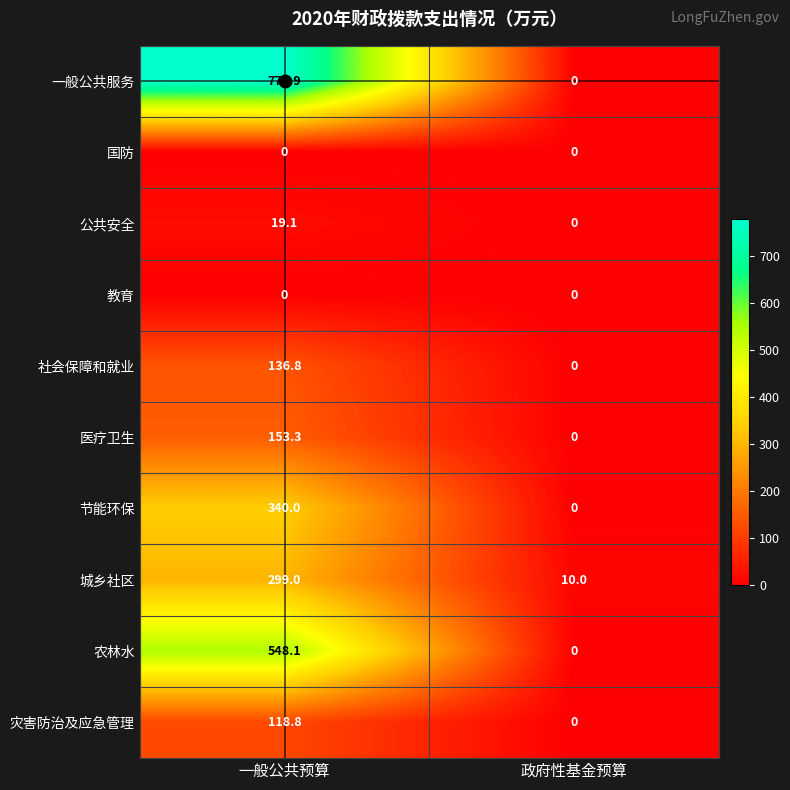

Where is 社会保障和就业 nearest to the value 68?

政府性基金预算